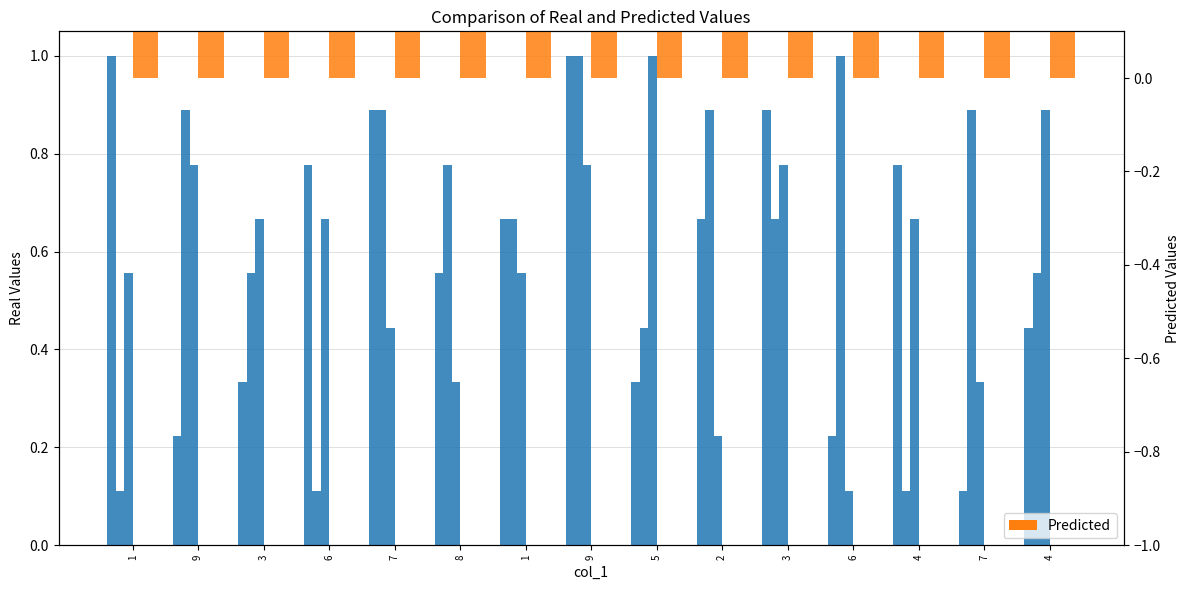

What is the label of the 15th bar from the right?

1